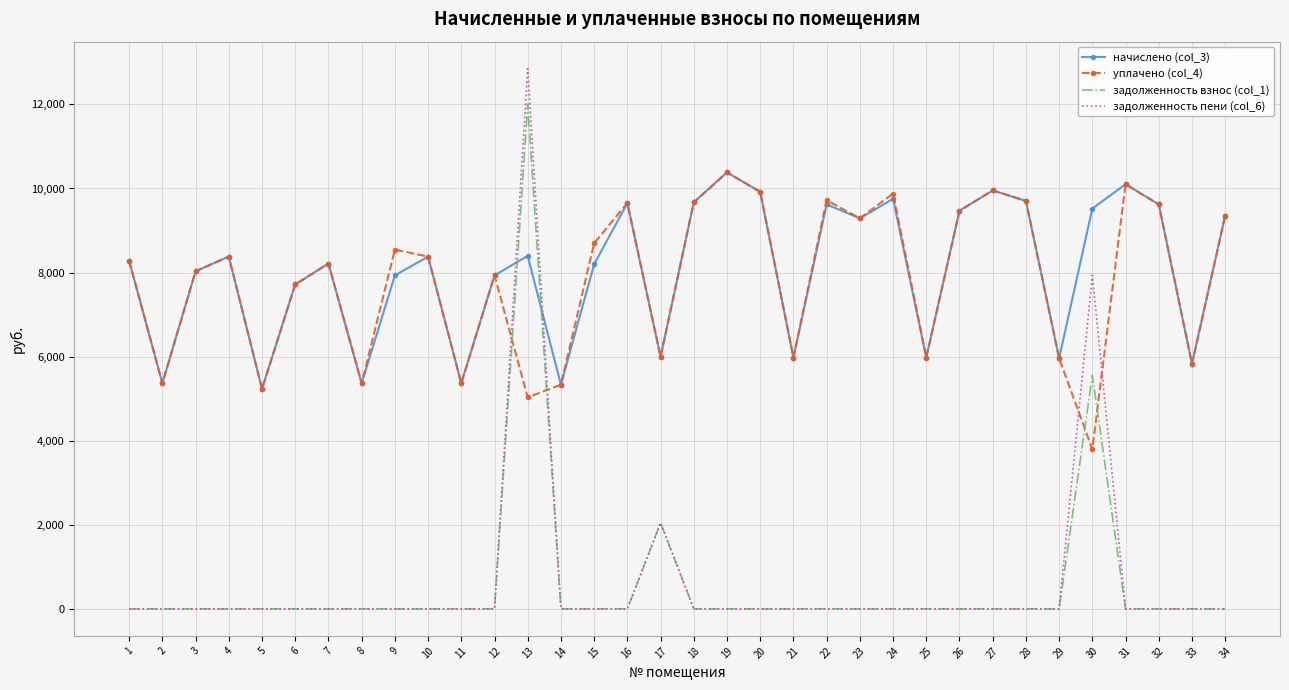

What is the difference between the highest and lowest values at 27?

9952.6